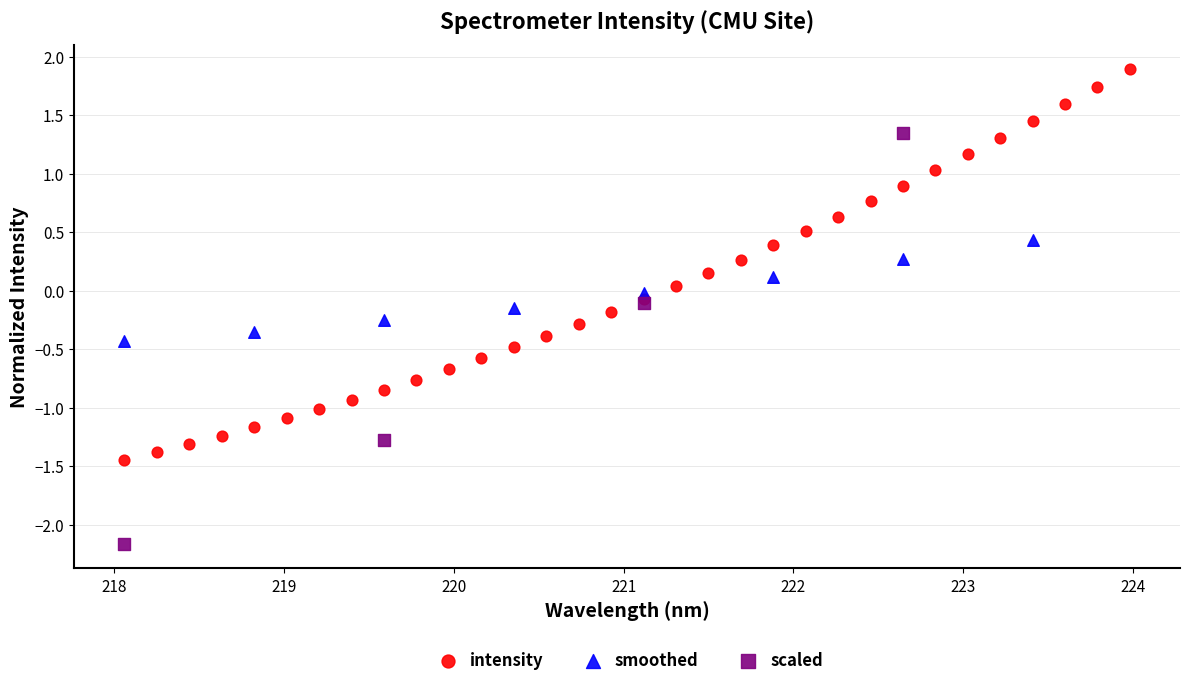

Which series reaches the minimum Y coordinate?

scaled